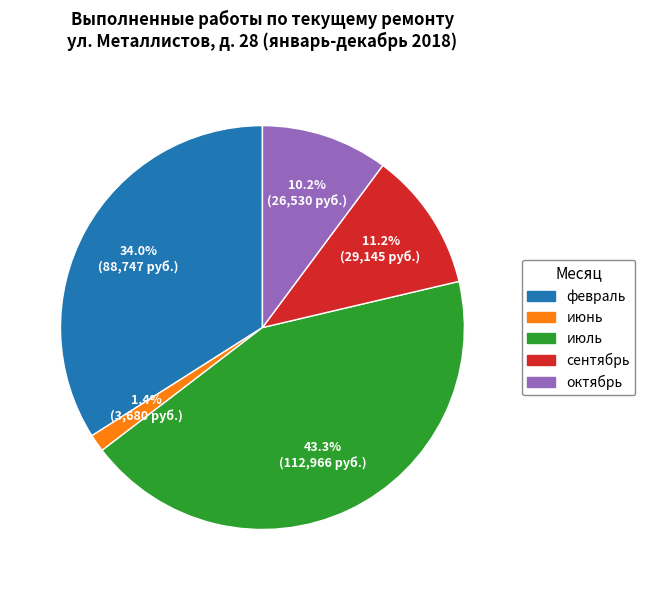

True or false: июль accounts for 43% of the total.

True